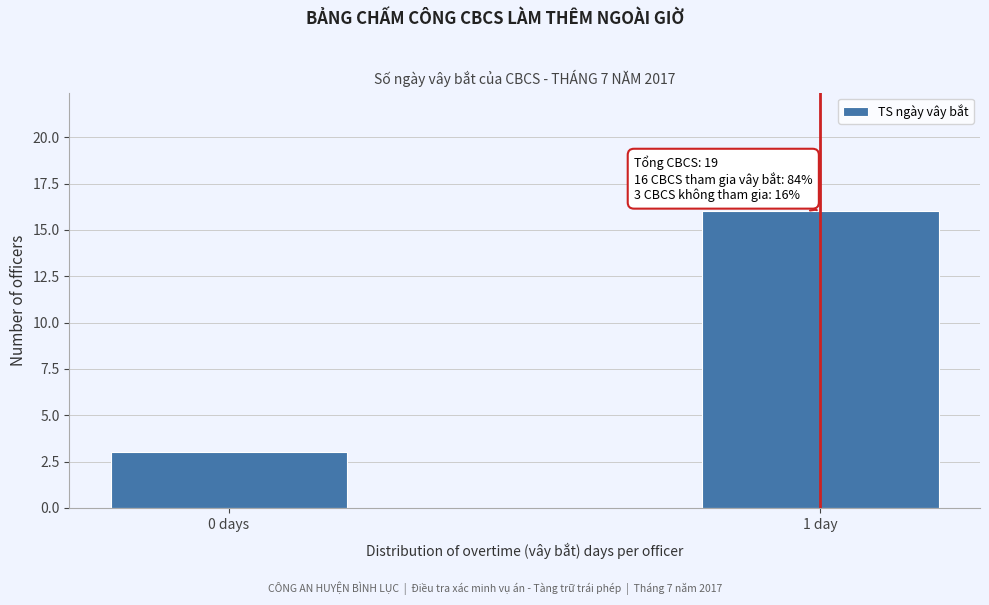

Reading left to right, transcribe all the data shown in this chart.

0 days=3	1 day=16